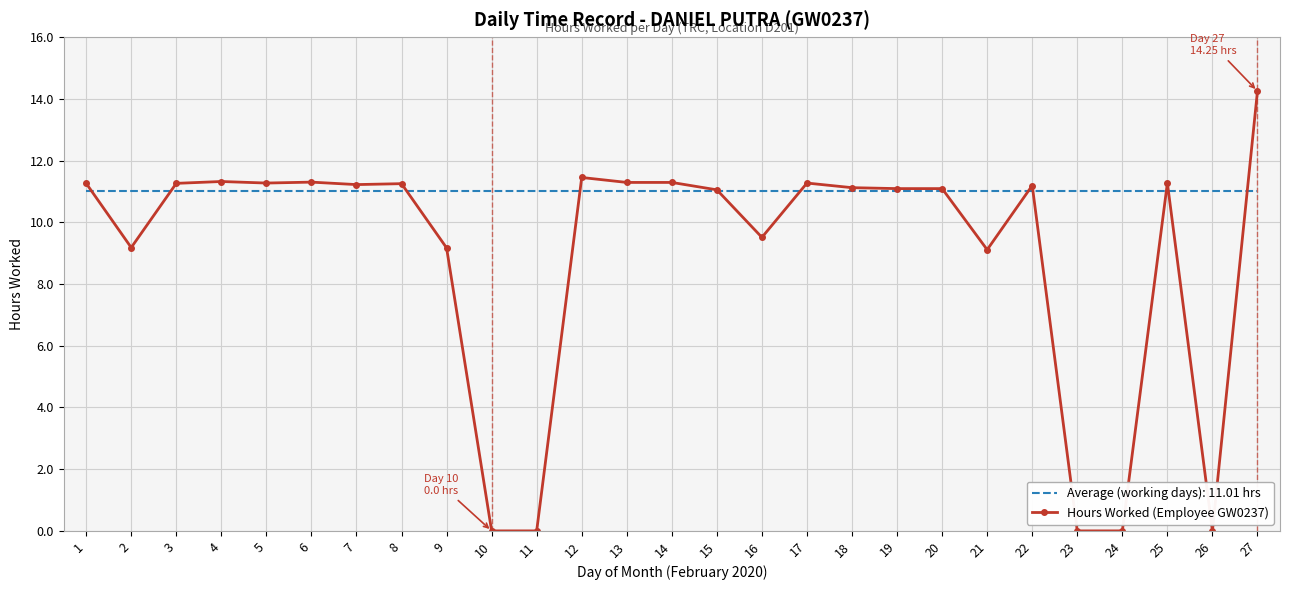

At which category does the chart reach its peak across all series?

27